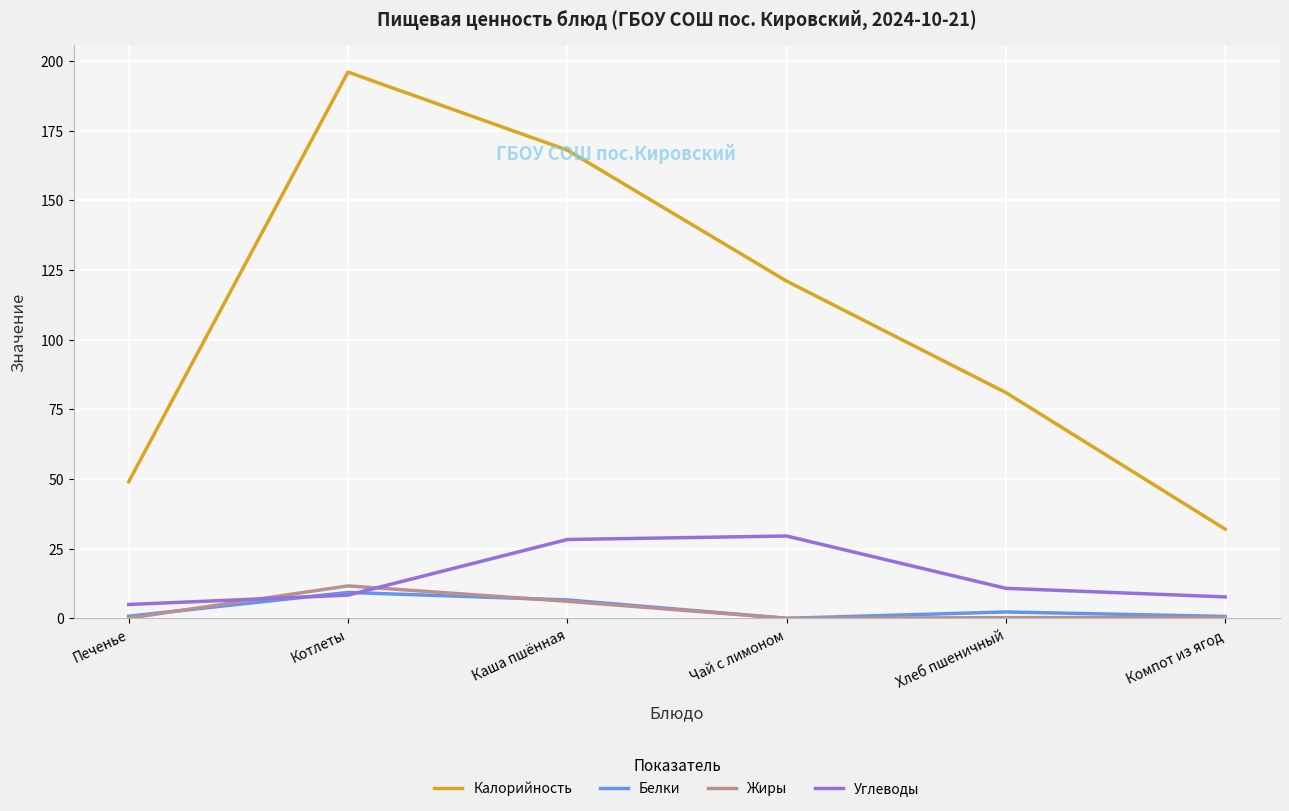

What position from the right is Котлеты?

5